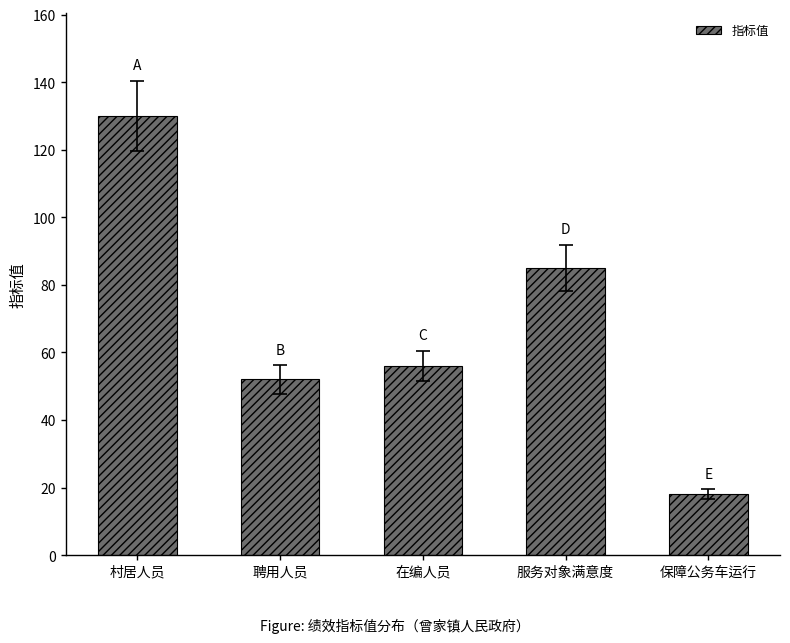

Reading left to right, transcribe all the data shown in this chart.

130	52	56	85	18